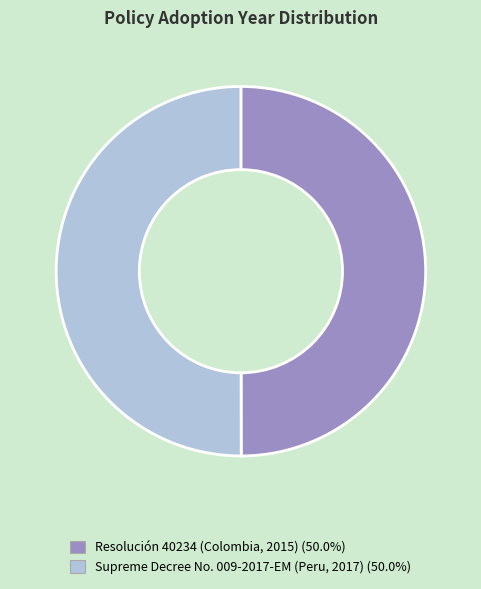

How many segments does this pie chart have?

2